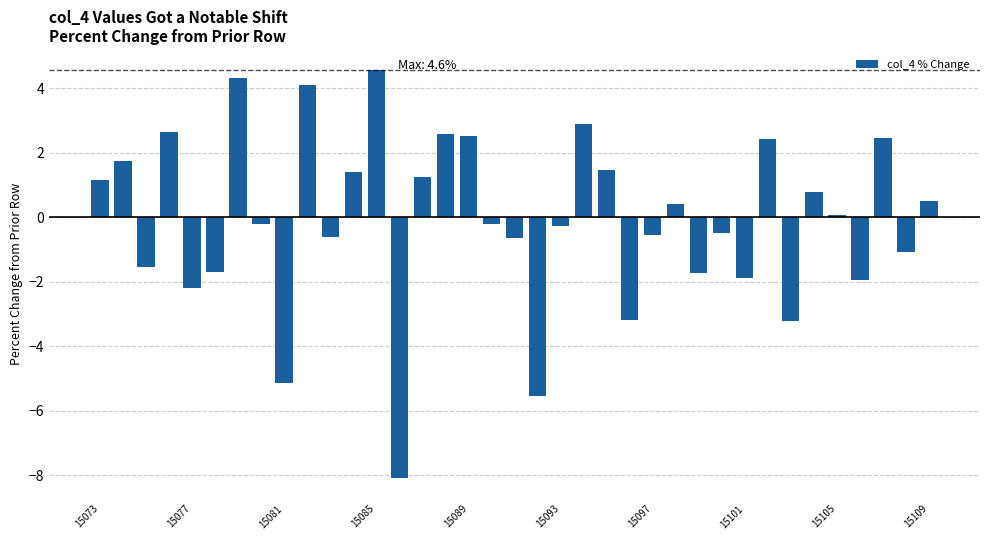

What is the value of the 36th bar from the left?

-1.1